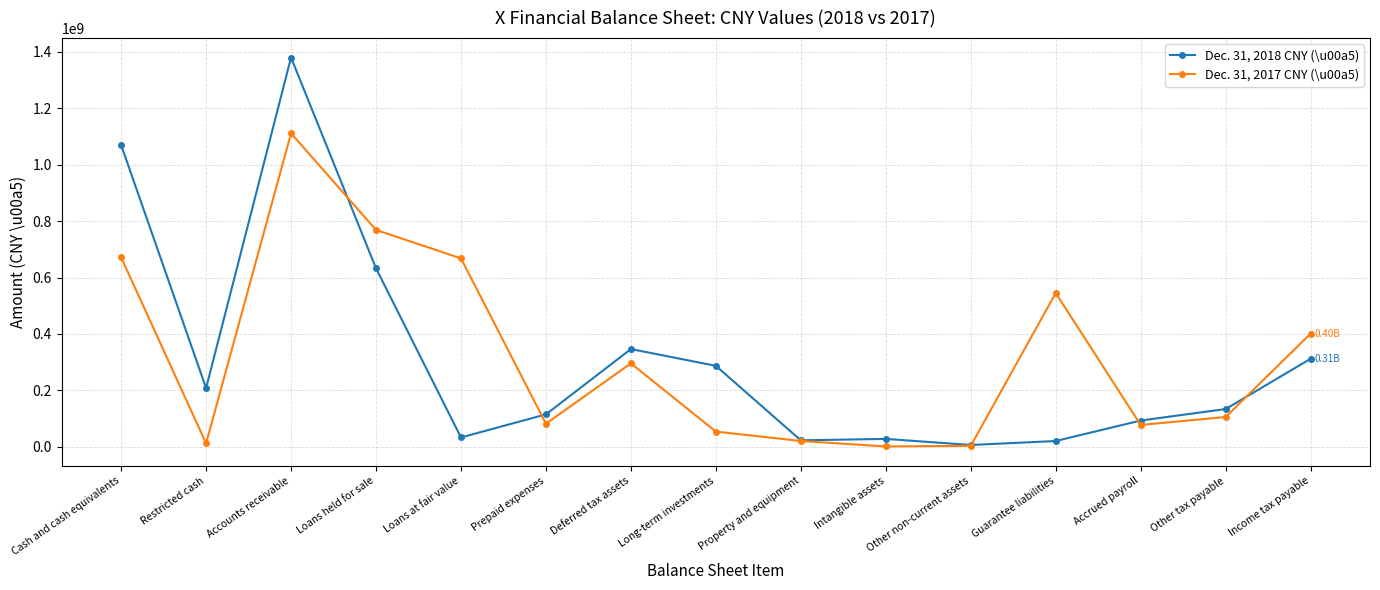

How many values in the Dec. 31, 2017 CNY (\u00a5) series are below 105948089?

7